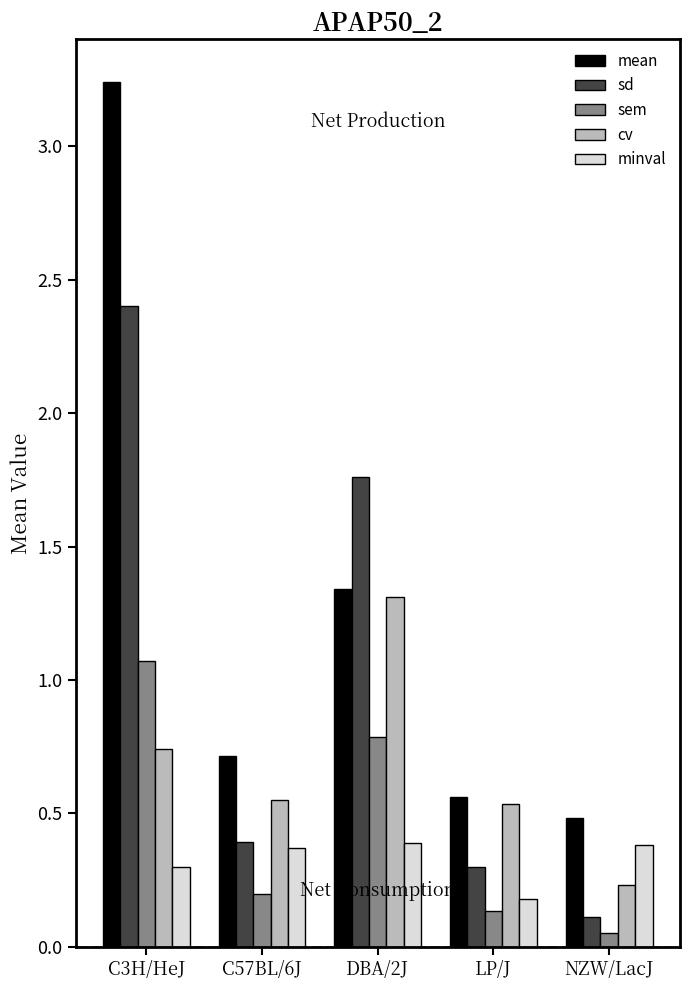

What is the sum of all mean values?

6.3